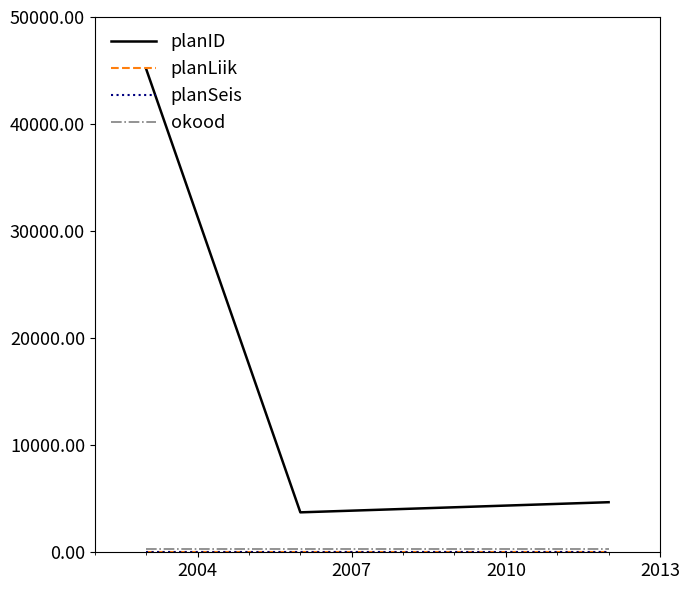

Which series has the largest total across all categories?

planID